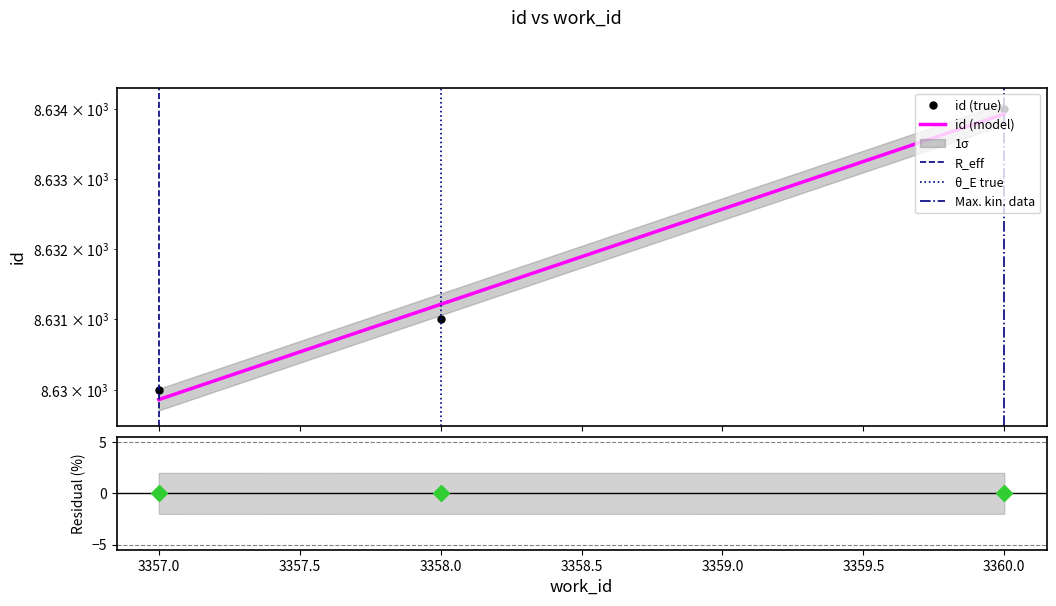

Where is the data nearest to the value 8632?

3358